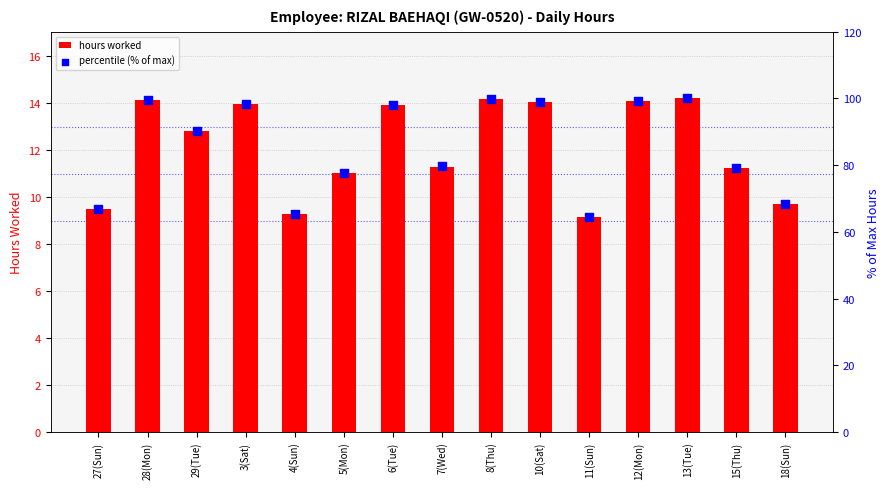

At how many categories does at least one series exceed 70?

11